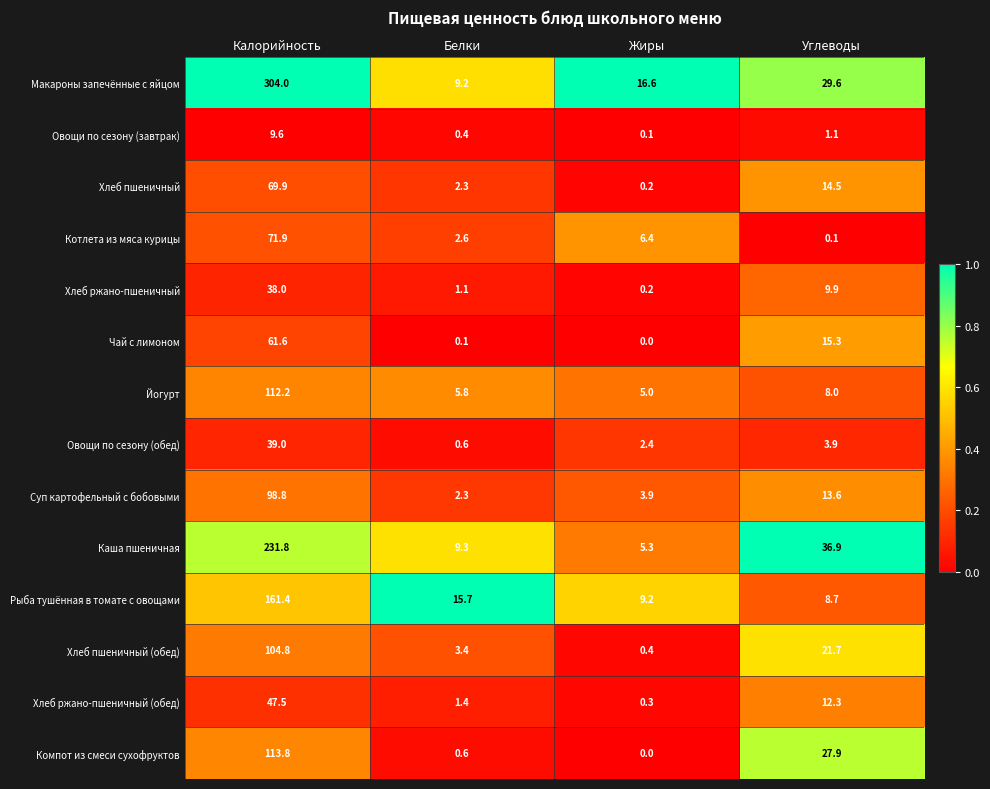

Where is Компот из смеси сухофруктов nearest to the value 56?

Углеводы